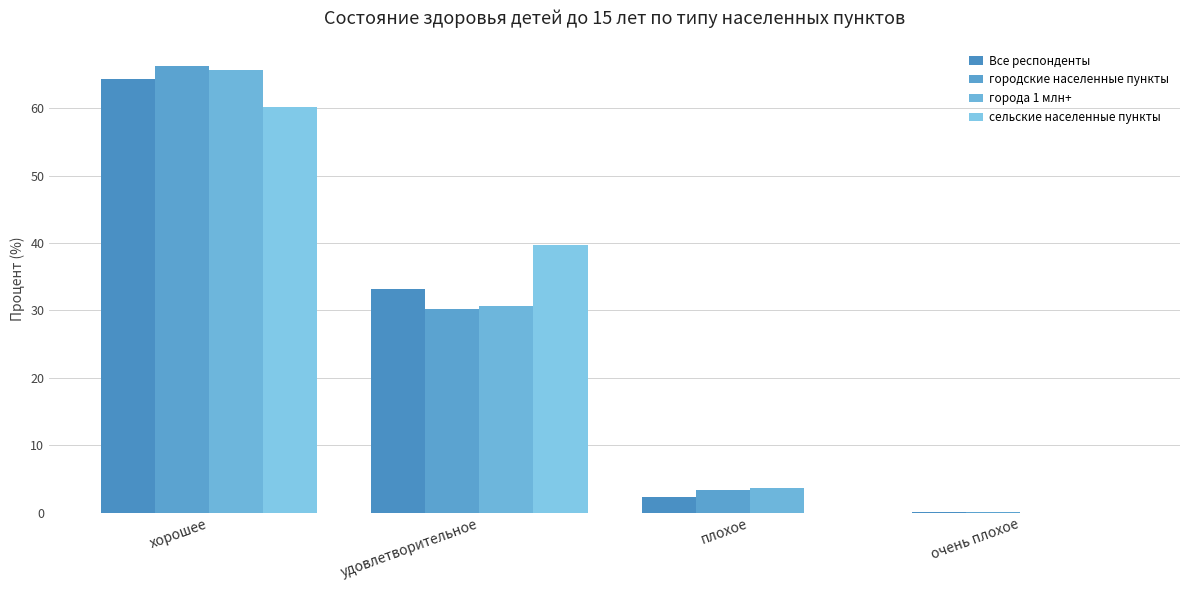

What is the spread (max minus min) of values at очень плохое?

0.1